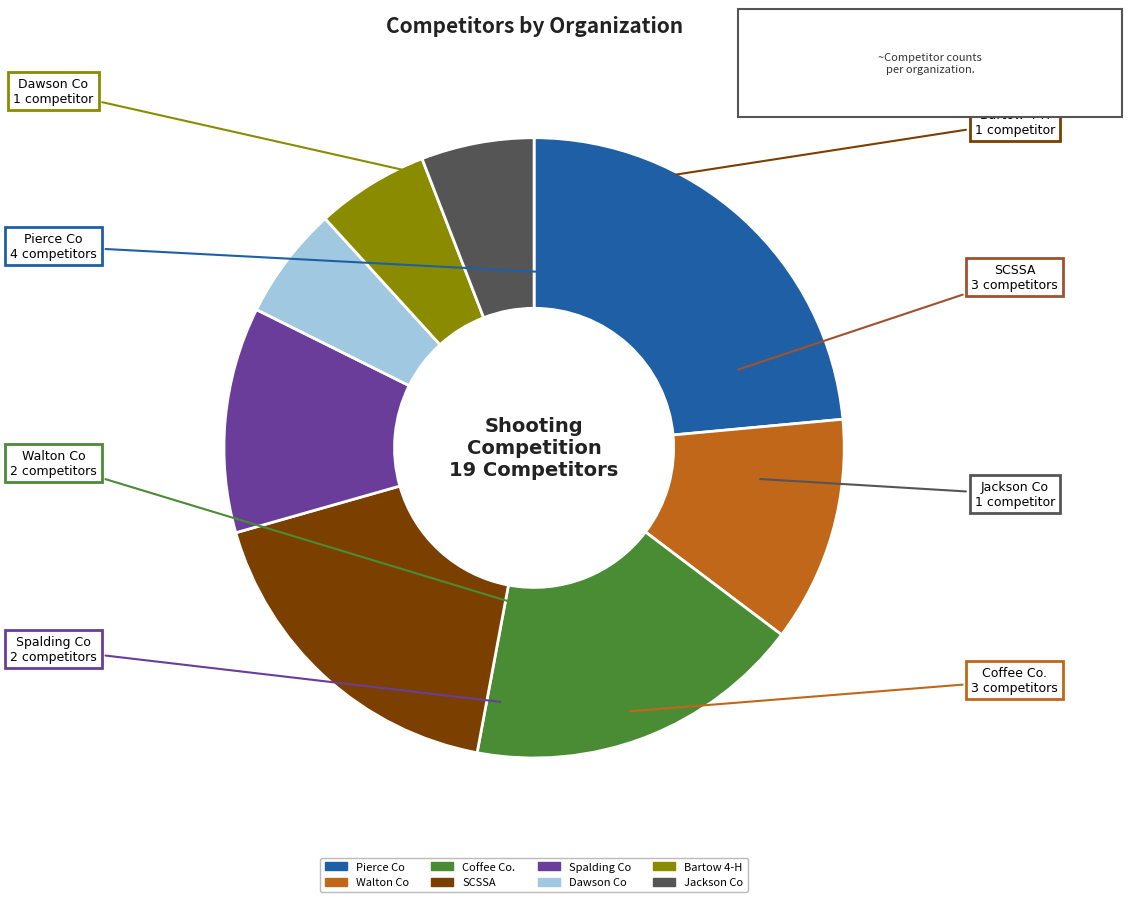

The Dawson Co slice represents 6% of the pie. True or false?

True